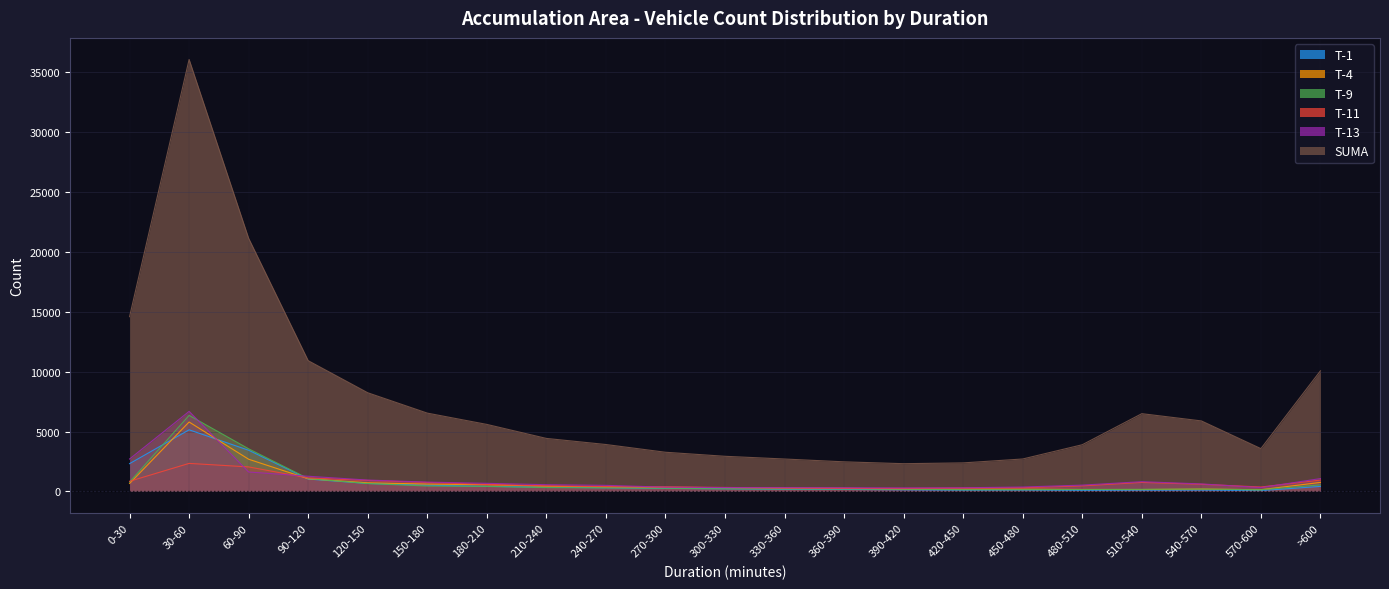

What is the average value of the T-4 series?

772